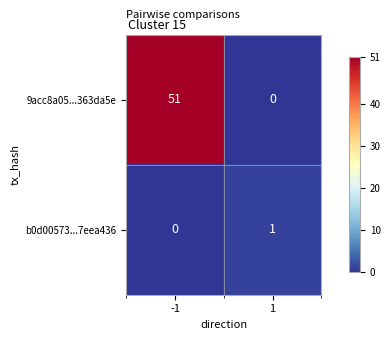

What is the total value across all series at -1?

51